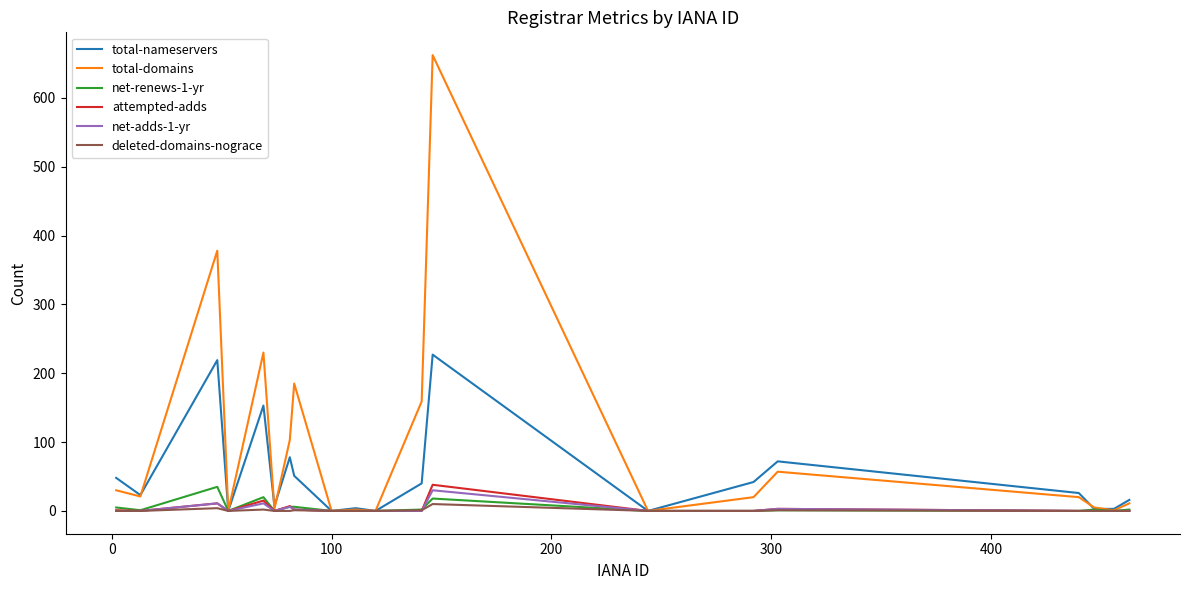

Which series has the widest spread of values?

total-domains